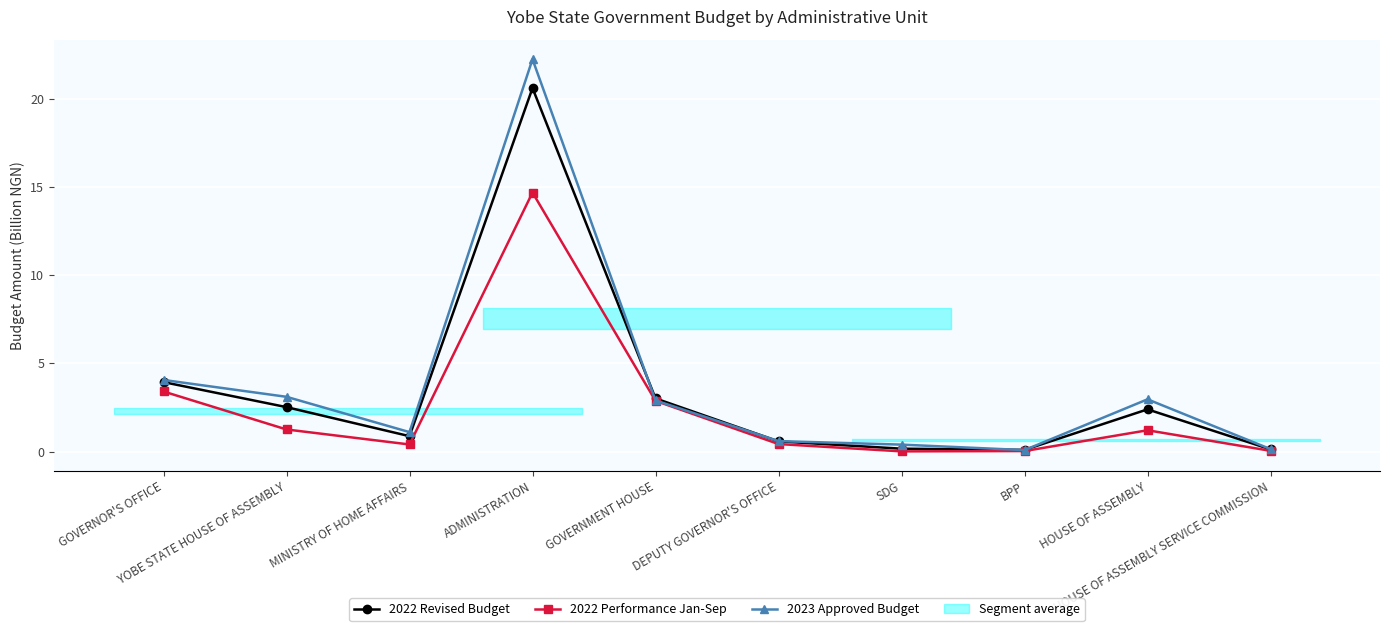

What is the approximate value of 2023 Approved Budget at GOVERNMENT HOUSE?

2.9